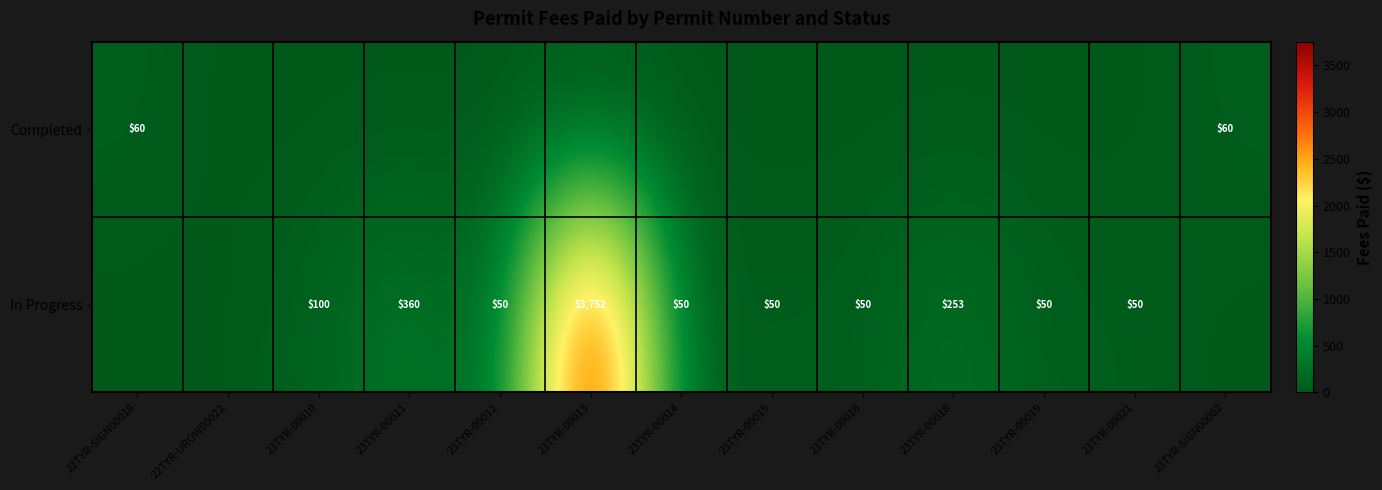

What is the sum of the In Progress values at 23TYR-00011 and 23TYR-00012?

410